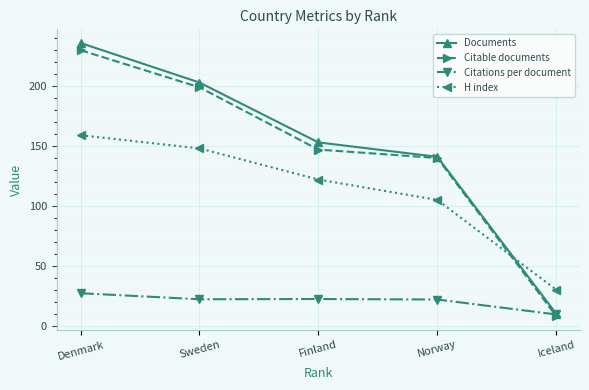

What is the difference between the maximum and minimum values in the Citable documents series?

222.0